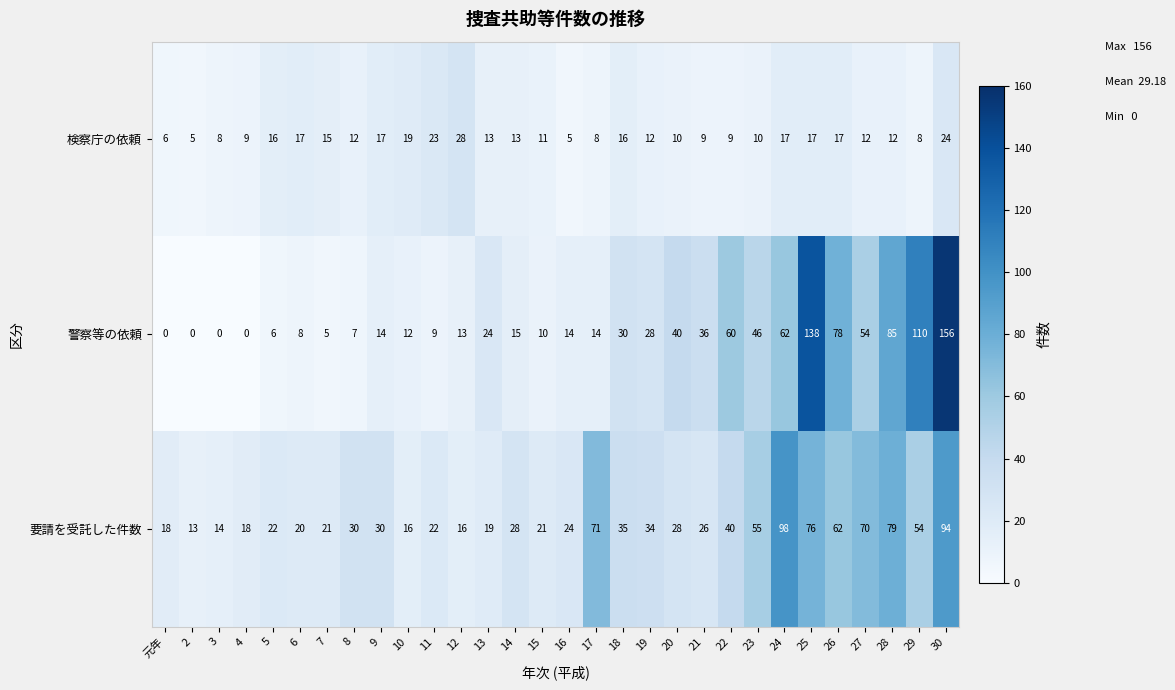

What value does the 警察等の依頼 series have at 11?

9